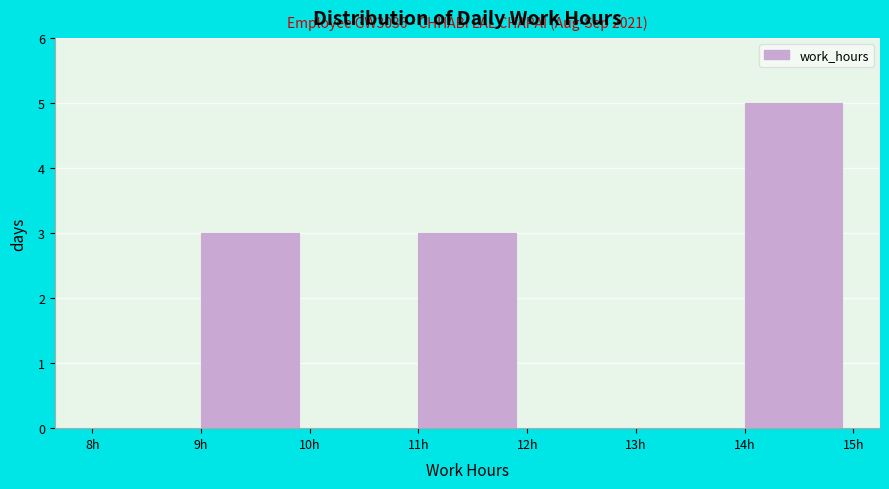

Which range on the x-axis has the tallest bar?

14 to 15